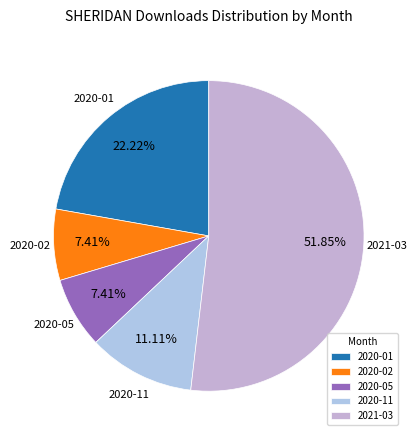

Is there a majority slice in this chart?

Yes